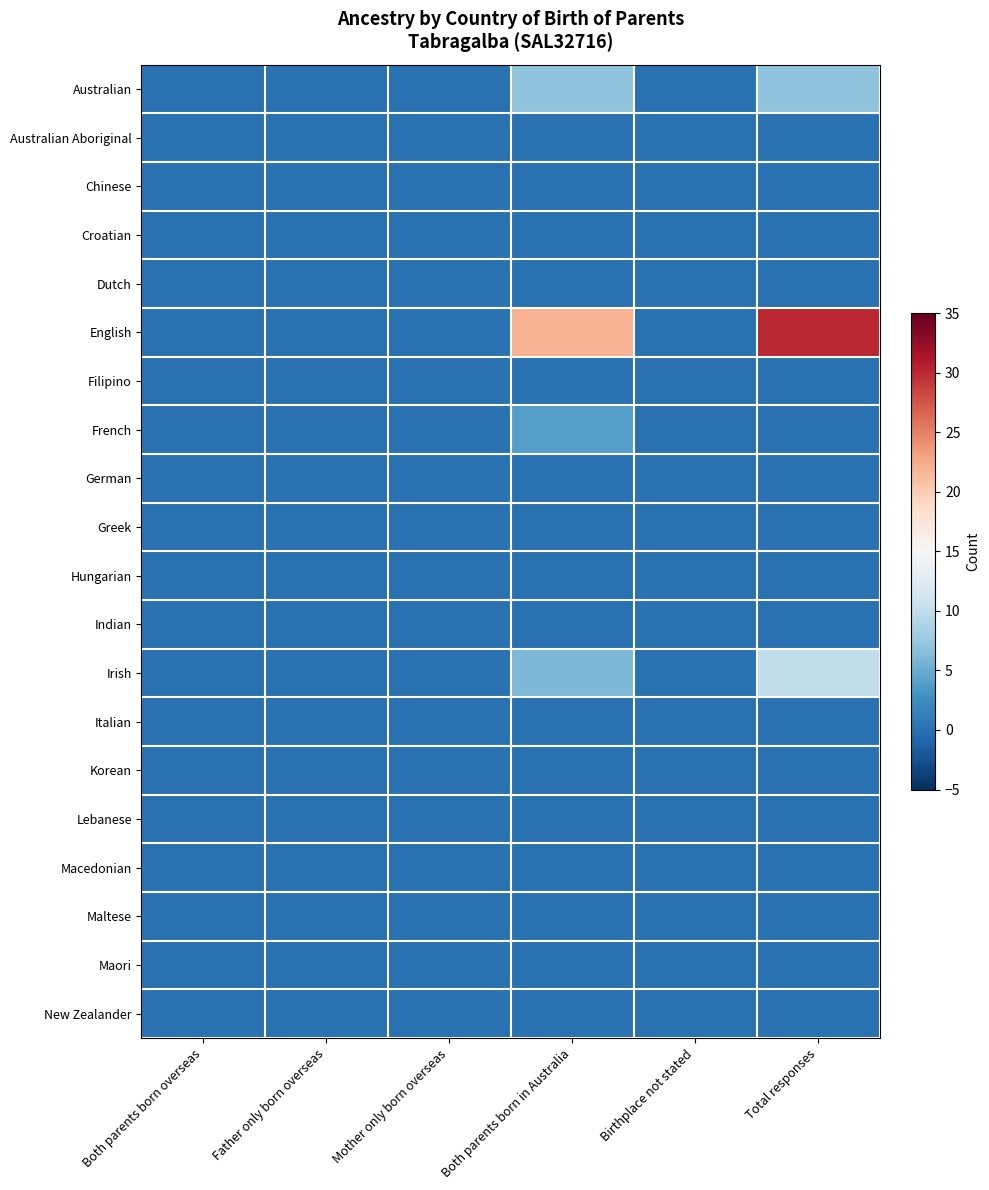

Reading left to right, list all the values displayed in this chart.

Australian: Both parents born overseas=0	Father only born overseas=0	Mother only born overseas=0	Both parents born in Australia=7	Birthplace not stated=0	Total responses=7
Australian Aboriginal: Both parents born overseas=0	Father only born overseas=0	Mother only born overseas=0	Both parents born in Australia=0	Birthplace not stated=0	Total responses=0
Chinese: Both parents born overseas=0	Father only born overseas=0	Mother only born overseas=0	Both parents born in Australia=0	Birthplace not stated=0	Total responses=0
Croatian: Both parents born overseas=0	Father only born overseas=0	Mother only born overseas=0	Both parents born in Australia=0	Birthplace not stated=0	Total responses=0
Dutch: Both parents born overseas=0	Father only born overseas=0	Mother only born overseas=0	Both parents born in Australia=0	Birthplace not stated=0	Total responses=0
English: Both parents born overseas=0	Father only born overseas=0	Mother only born overseas=0	Both parents born in Australia=22	Birthplace not stated=0	Total responses=30
Filipino: Both parents born overseas=0	Father only born overseas=0	Mother only born overseas=0	Both parents born in Australia=0	Birthplace not stated=0	Total responses=0
French: Both parents born overseas=0	Father only born overseas=0	Mother only born overseas=0	Both parents born in Australia=4	Birthplace not stated=0	Total responses=0
German: Both parents born overseas=0	Father only born overseas=0	Mother only born overseas=0	Both parents born in Australia=0	Birthplace not stated=0	Total responses=0
Greek: Both parents born overseas=0	Father only born overseas=0	Mother only born overseas=0	Both parents born in Australia=0	Birthplace not stated=0	Total responses=0
Hungarian: Both parents born overseas=0	Father only born overseas=0	Mother only born overseas=0	Both parents born in Australia=0	Birthplace not stated=0	Total responses=0
Indian: Both parents born overseas=0	Father only born overseas=0	Mother only born overseas=0	Both parents born in Australia=0	Birthplace not stated=0	Total responses=0
Irish: Both parents born overseas=0	Father only born overseas=0	Mother only born overseas=0	Both parents born in Australia=6	Birthplace not stated=0	Total responses=10
Italian: Both parents born overseas=0	Father only born overseas=0	Mother only born overseas=0	Both parents born in Australia=0	Birthplace not stated=0	Total responses=0
Korean: Both parents born overseas=0	Father only born overseas=0	Mother only born overseas=0	Both parents born in Australia=0	Birthplace not stated=0	Total responses=0
Lebanese: Both parents born overseas=0	Father only born overseas=0	Mother only born overseas=0	Both parents born in Australia=0	Birthplace not stated=0	Total responses=0
Macedonian: Both parents born overseas=0	Father only born overseas=0	Mother only born overseas=0	Both parents born in Australia=0	Birthplace not stated=0	Total responses=0
Maltese: Both parents born overseas=0	Father only born overseas=0	Mother only born overseas=0	Both parents born in Australia=0	Birthplace not stated=0	Total responses=0
Maori: Both parents born overseas=0	Father only born overseas=0	Mother only born overseas=0	Both parents born in Australia=0	Birthplace not stated=0	Total responses=0
New Zealander: Both parents born overseas=0	Father only born overseas=0	Mother only born overseas=0	Both parents born in Australia=0	Birthplace not stated=0	Total responses=0